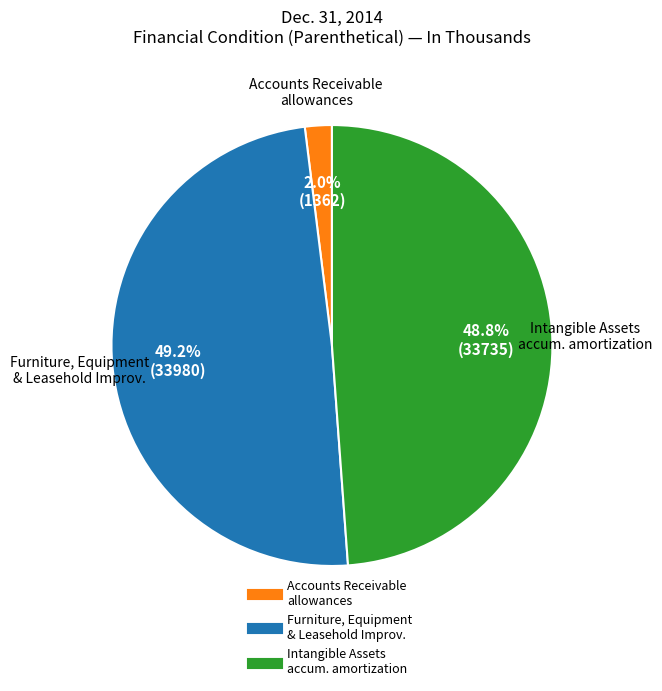

Does any single category account for the majority?

No